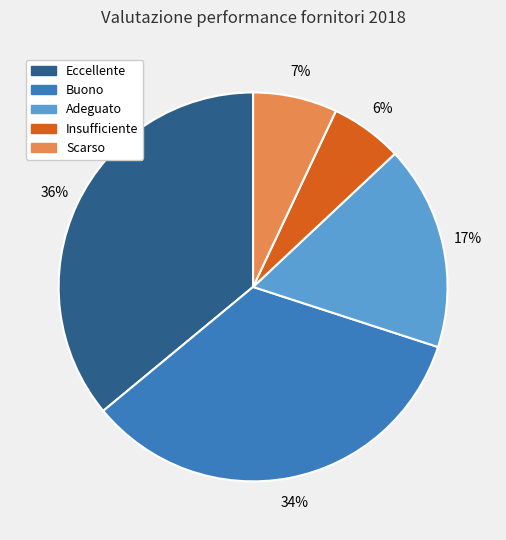

What is the largest slice in the pie chart?

Eccellente